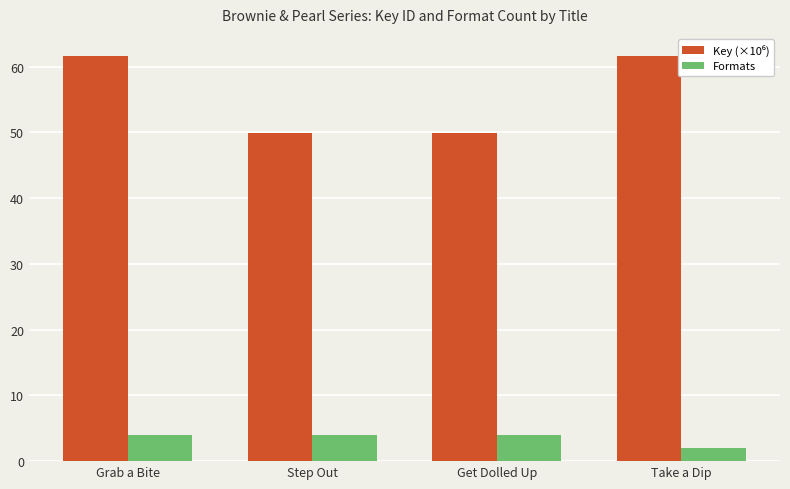

What is the spread (max minus min) of values at Grab a Bite?

57.6